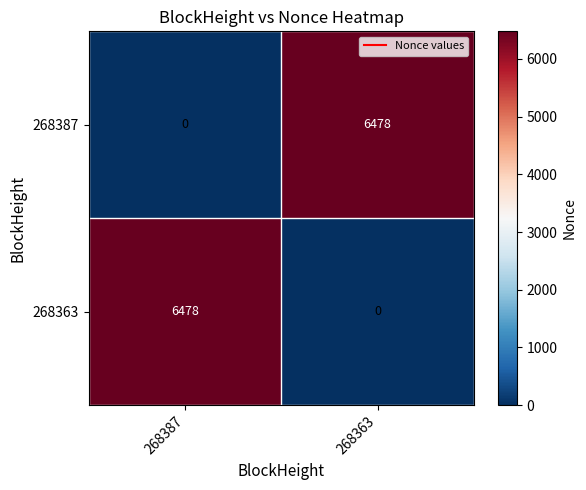

What is the sum of all 268387 values?

6478